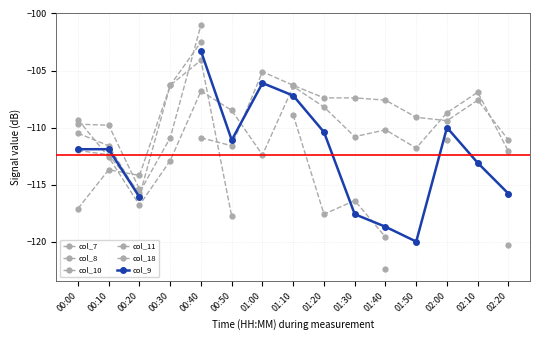

At how many categories does at least one series exceed -112?

14